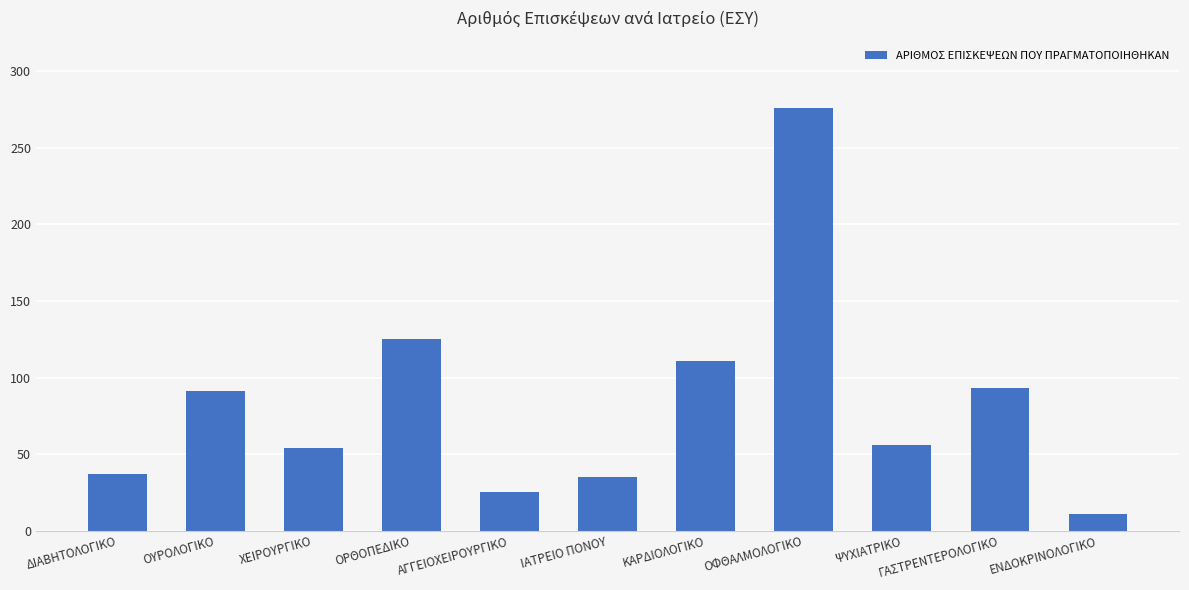

The value at ΨΥΧΙΑΤΡΙΚΟ is 56. True or false?

True